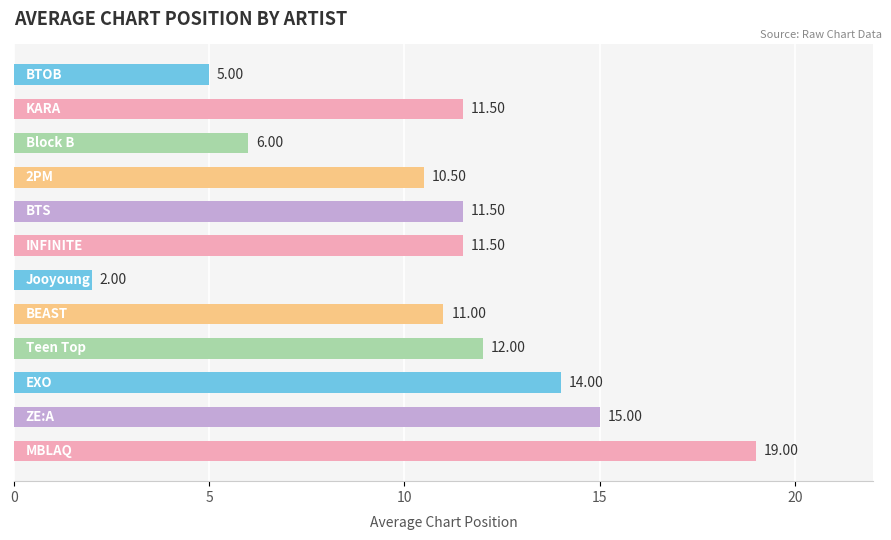

Count the number of categories in the chart.

12